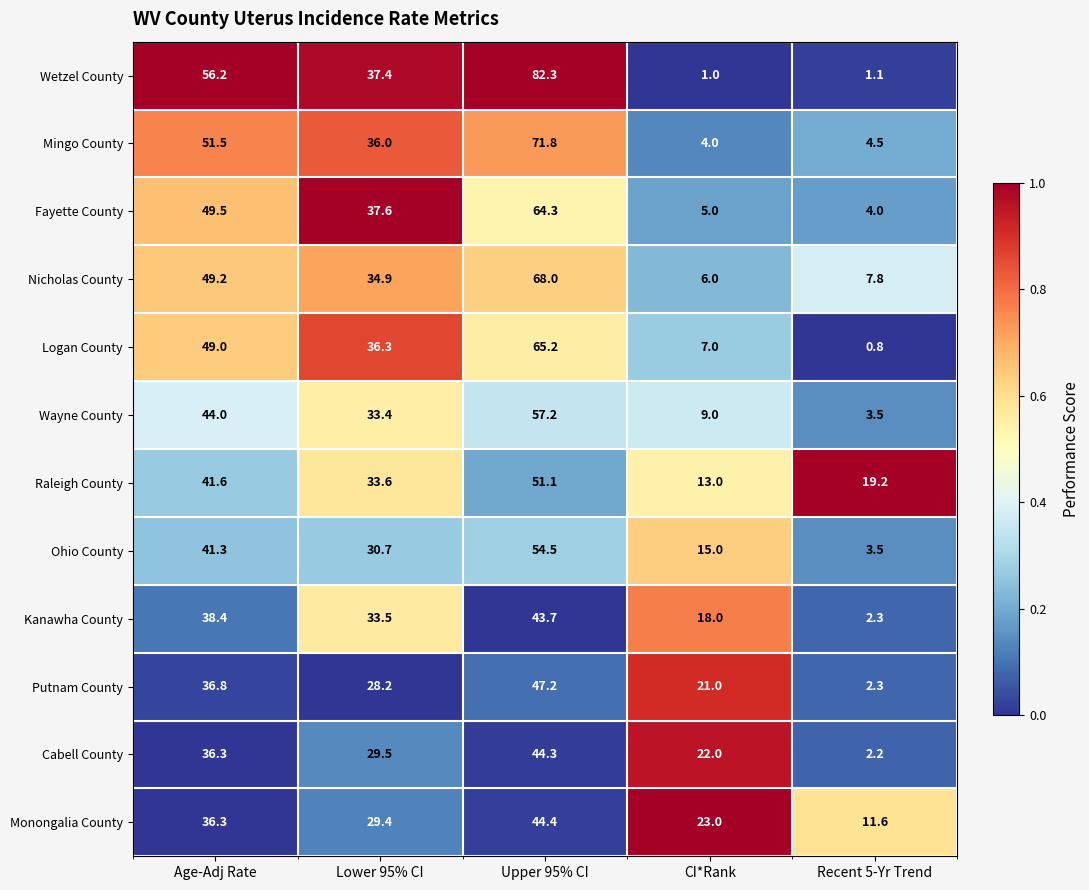

What is the maximum value shown in the chart?

82.3